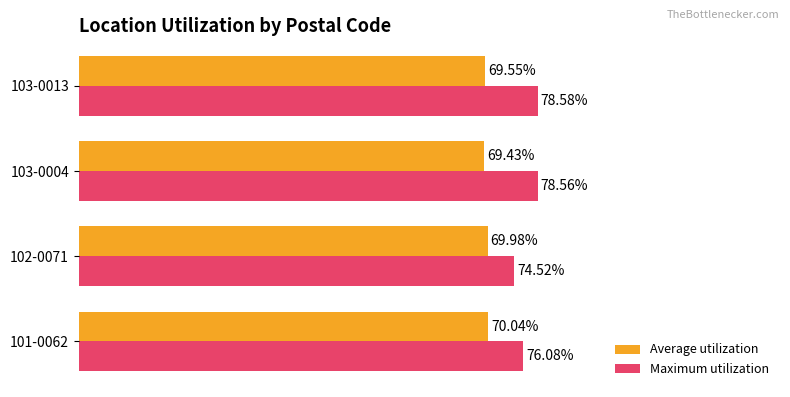

Which series changed the most between 102-0071 and 103-0013?

Maximum utilization